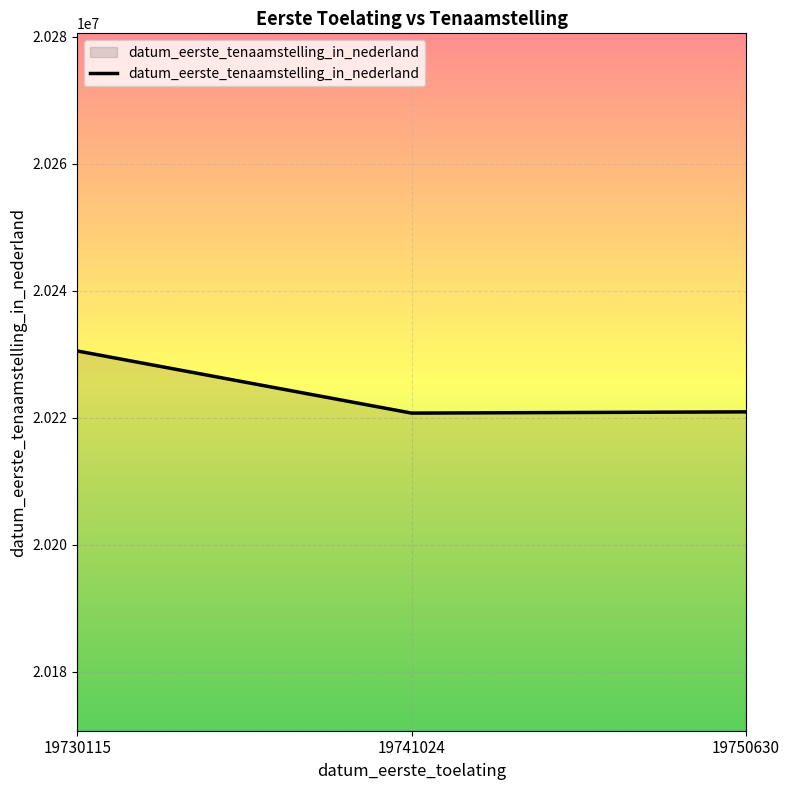

What is the sum of the values at 19730115 and 19741024?

40451225